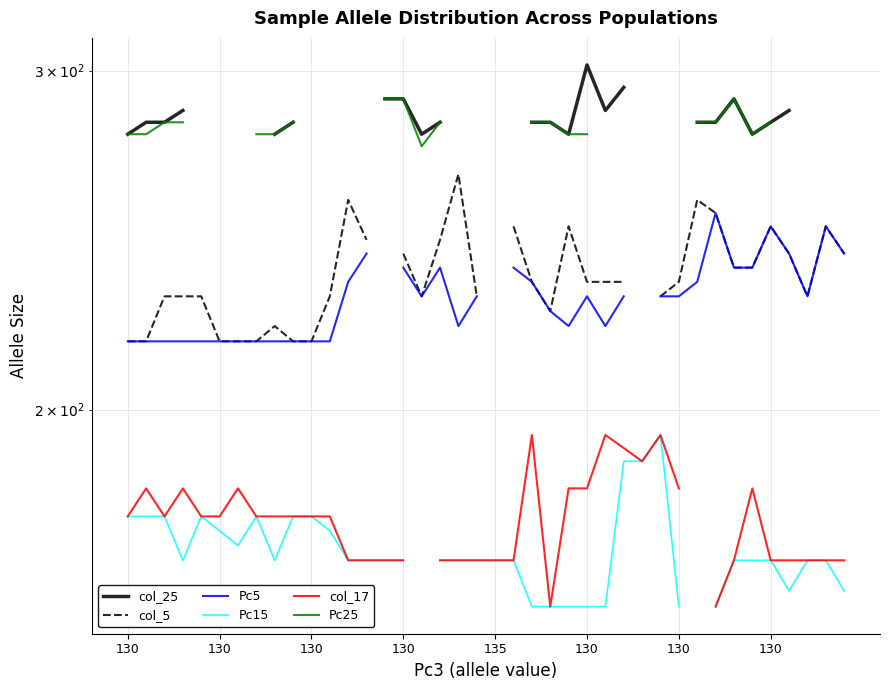

True or false: col_25 and Pc5 cross at least once.

False